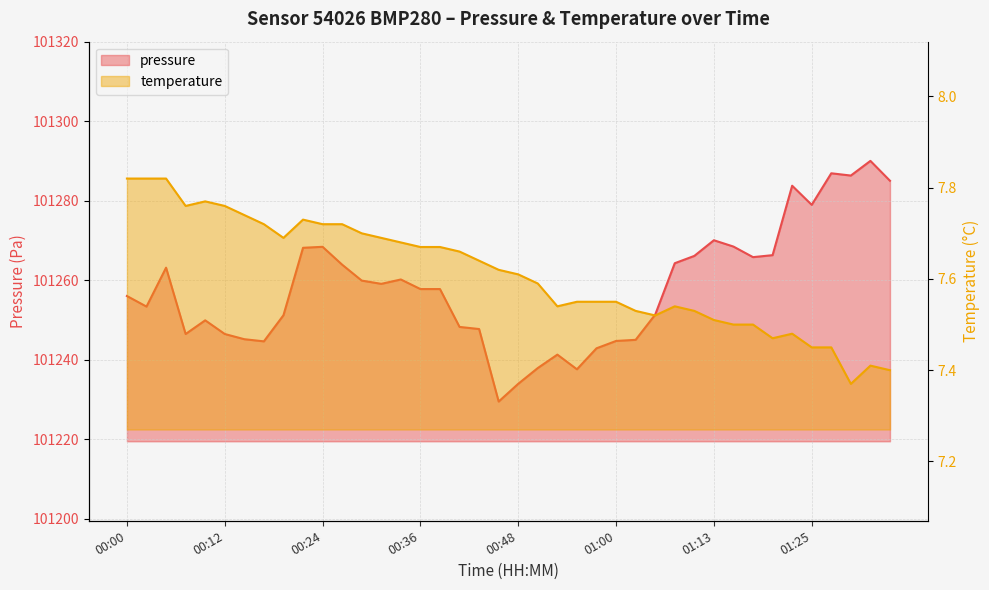

What is the total value across all series at 01:34?

101292.4